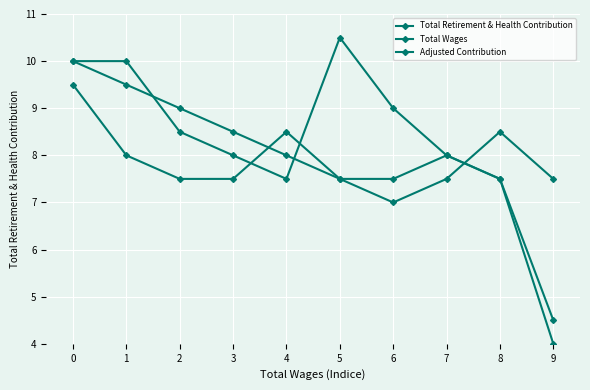

How many data points does each series have?

10